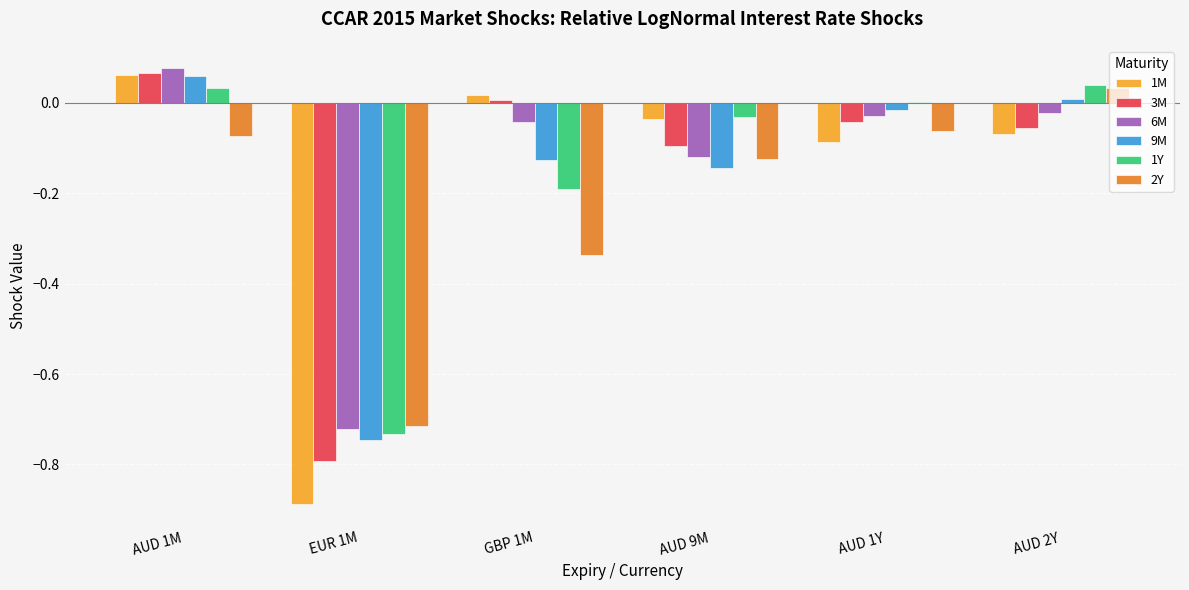

What is the difference between the 1Y values at AUD 9M and GBP 1M?

0.2